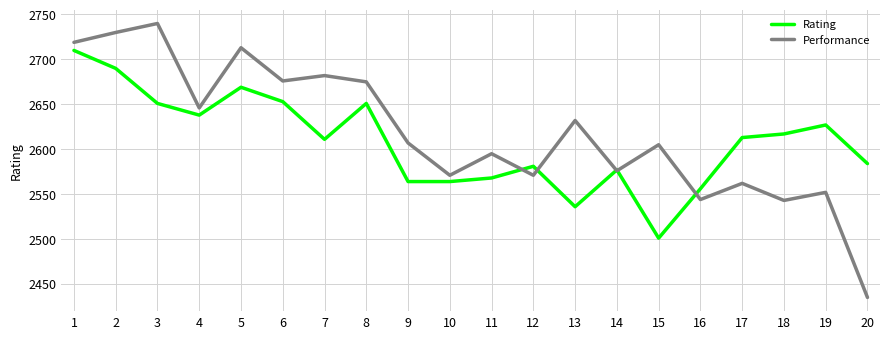

What is the maximum value shown in the chart?

2740